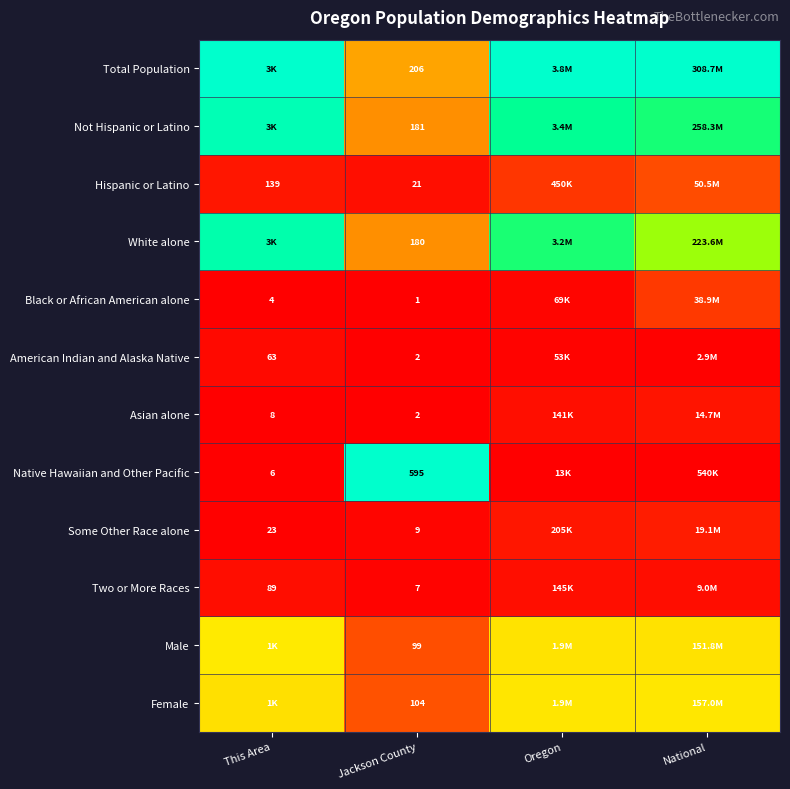

At which label is Not Hispanic or Latino closest to 0?

Jackson County